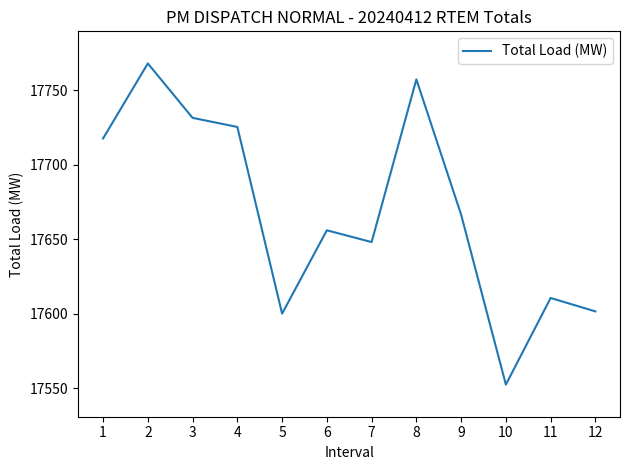

Does the chart display data point markers on the line(s)?

No